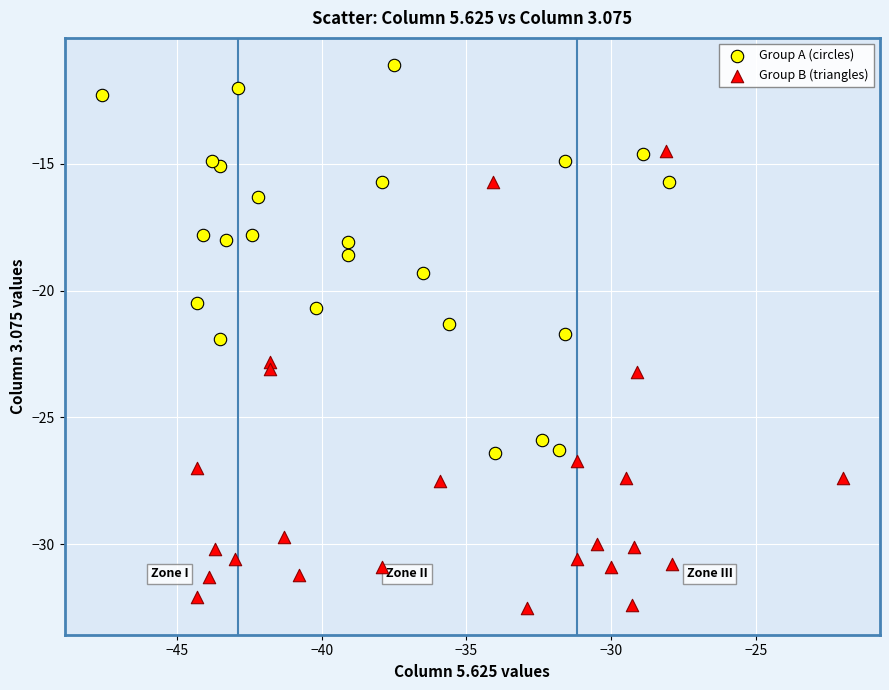

Which series reaches the maximum Y coordinate?

Group A (circles)